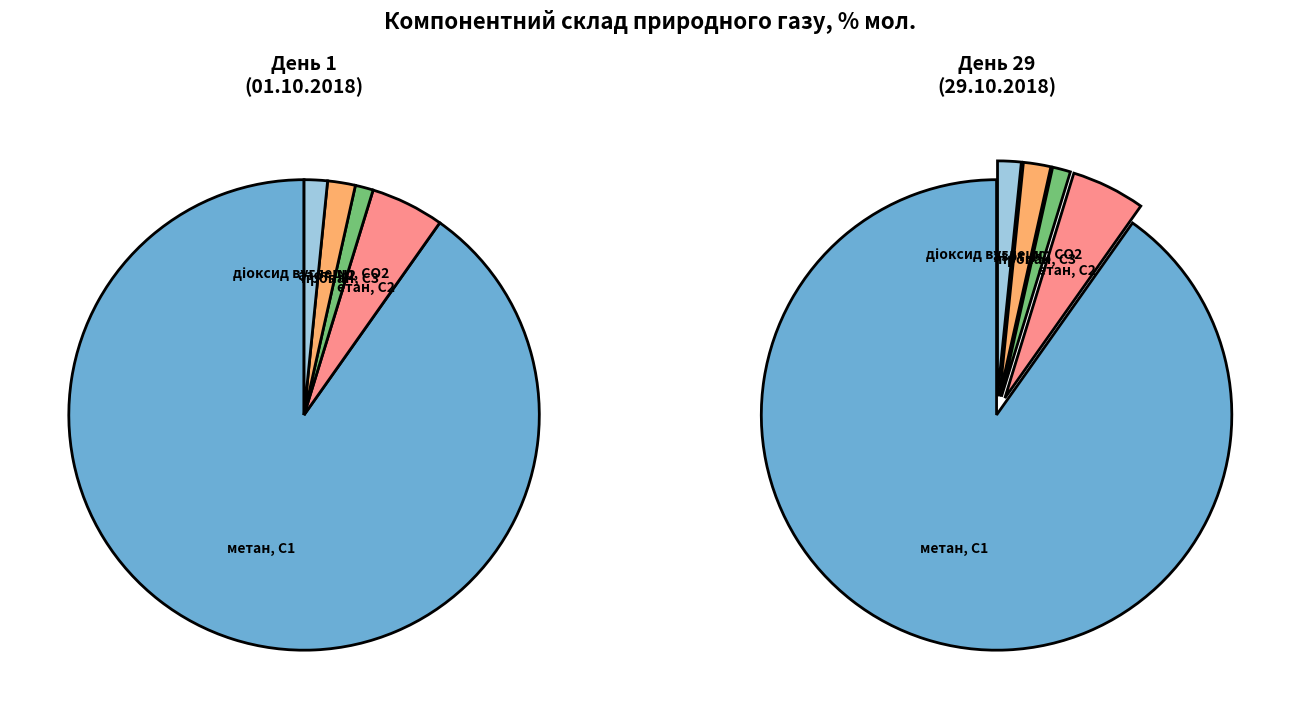

Does азот, N2 account for over 50% of the chart?

No